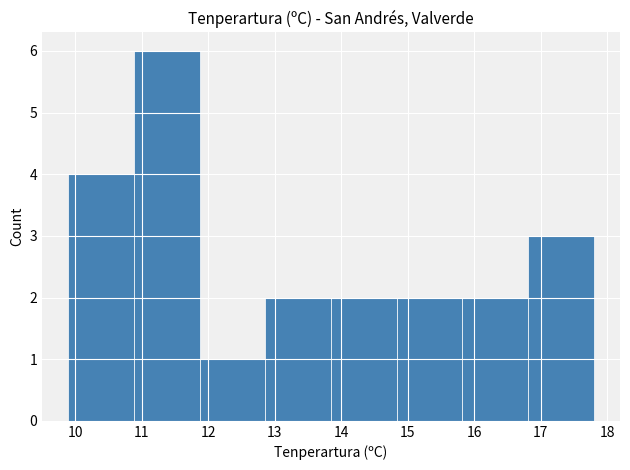

Reading left to right, list every bar in this chart as the range it spans on the x-axis followed by its height. Neither the bar edges nor the heights are printed on the chart, so give them approximately, as read against the axes.

9.9 to 10.9: 4
10.9 to 11.9: 6
11.9 to 12.9: 1
12.9 to 13.9: 2
13.9 to 14.8: 2
14.8 to 15.8: 2
15.8 to 16.8: 2
16.8 to 17.8: 3